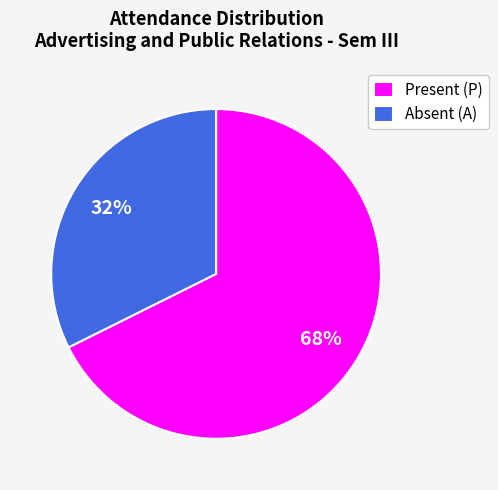

Does Absent (A) account for over 50% of the chart?

No